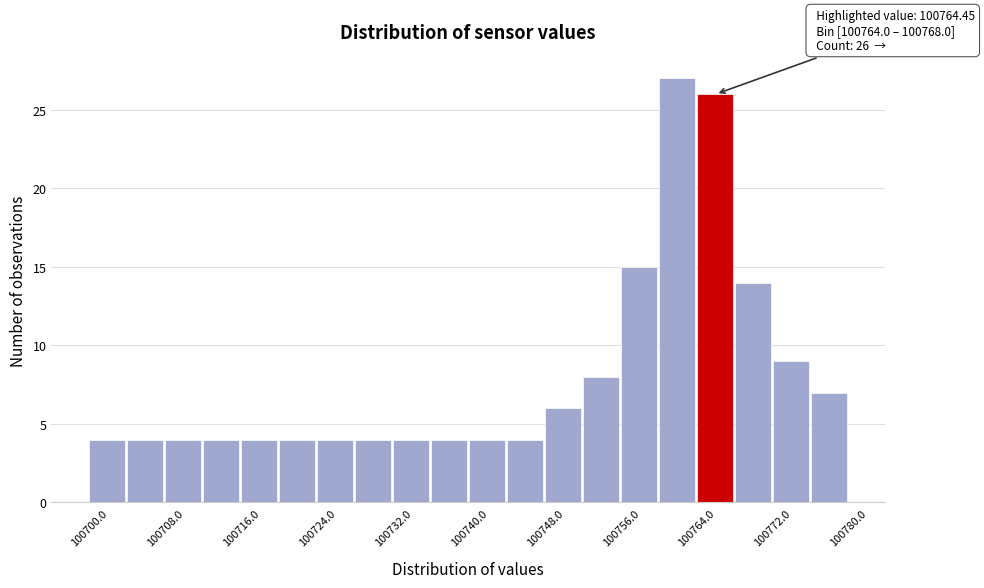

Over which range of the x-axis is the bar tallest?

100760 to 100764